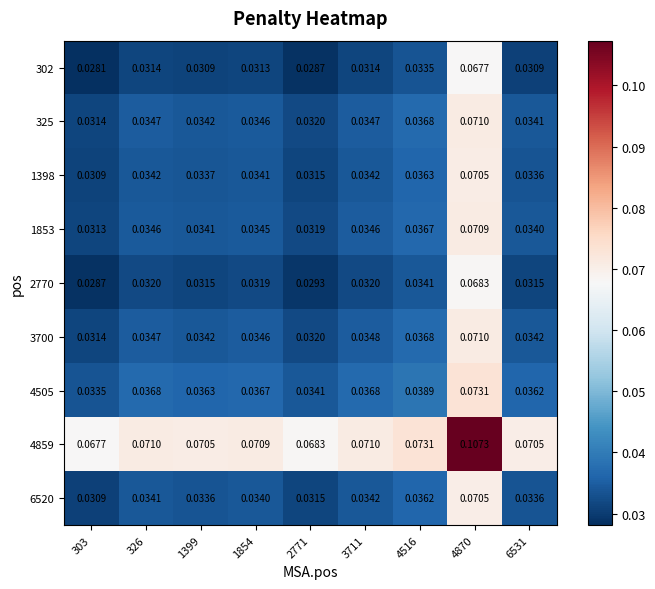

What is the total value across all series at 303?

0.3